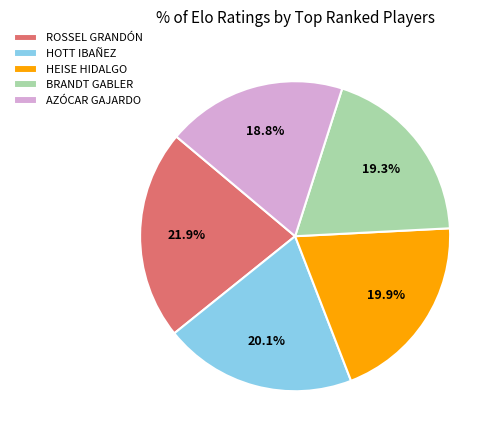

What is the total percentage of ROSSEL GRANDÓN and BRANDT GABLER?

41.2%